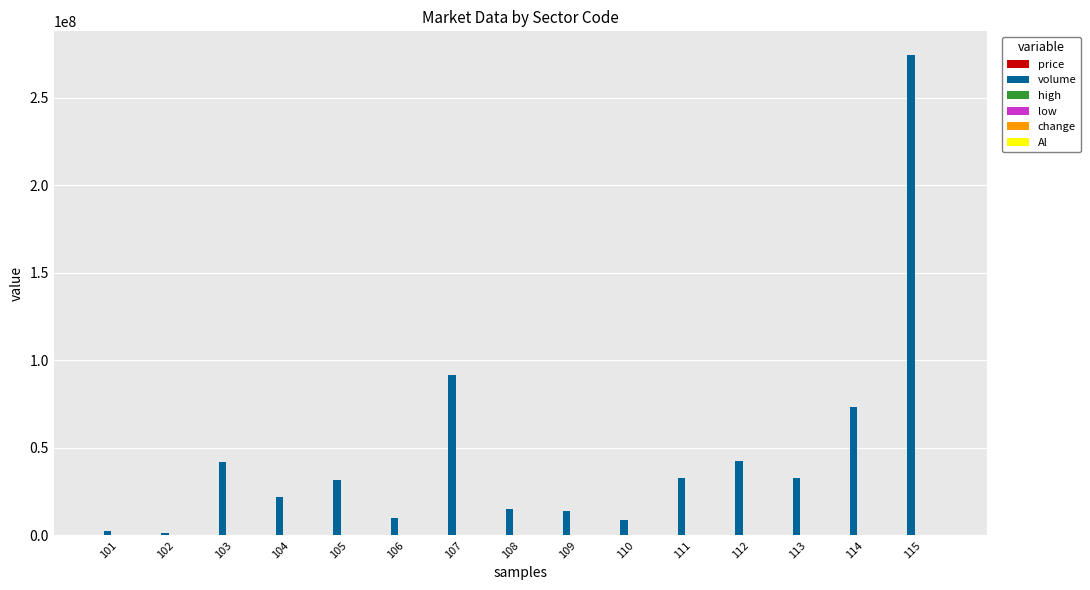

What is the greatest value displayed?

274154400